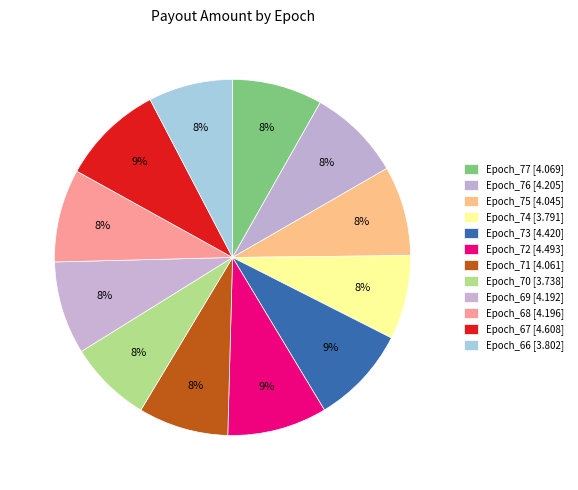

The Epoch_73 slice represents 24% of the pie. True or false?

False